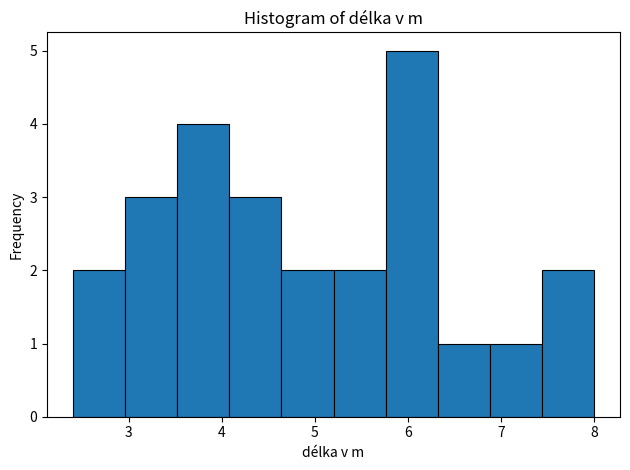

How tall is the bar that spans 2.96 to 3.52 on the x-axis? Neither the bar edges nor the heights are printed on the chart, so give them approximately, as read against the axes.

3